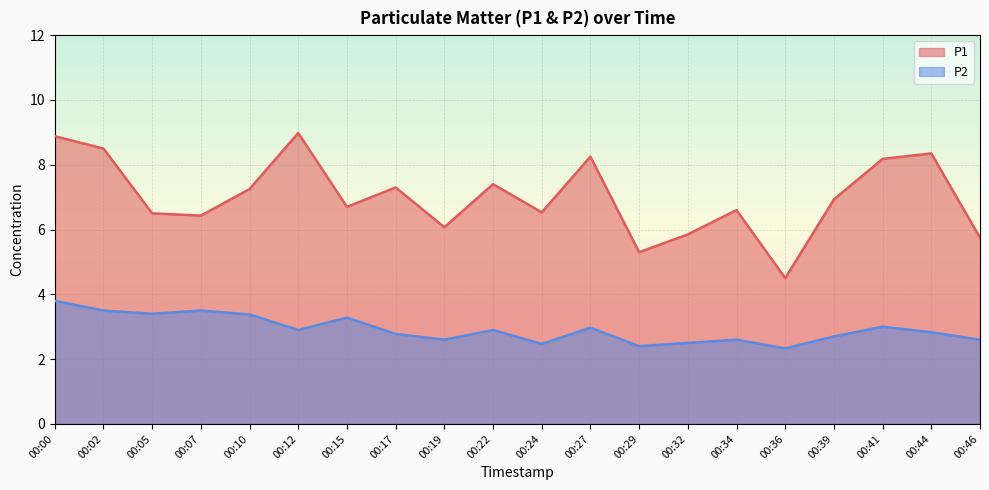

The value of P1 at 00:36 is 4.5. True or false?

True